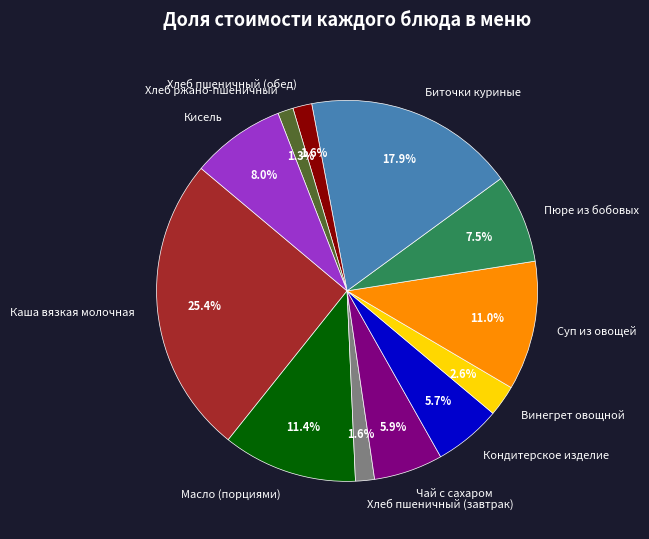

What is the ratio of the value at Каша вязкая молочная to the value at Масло (порциями)?

2.2